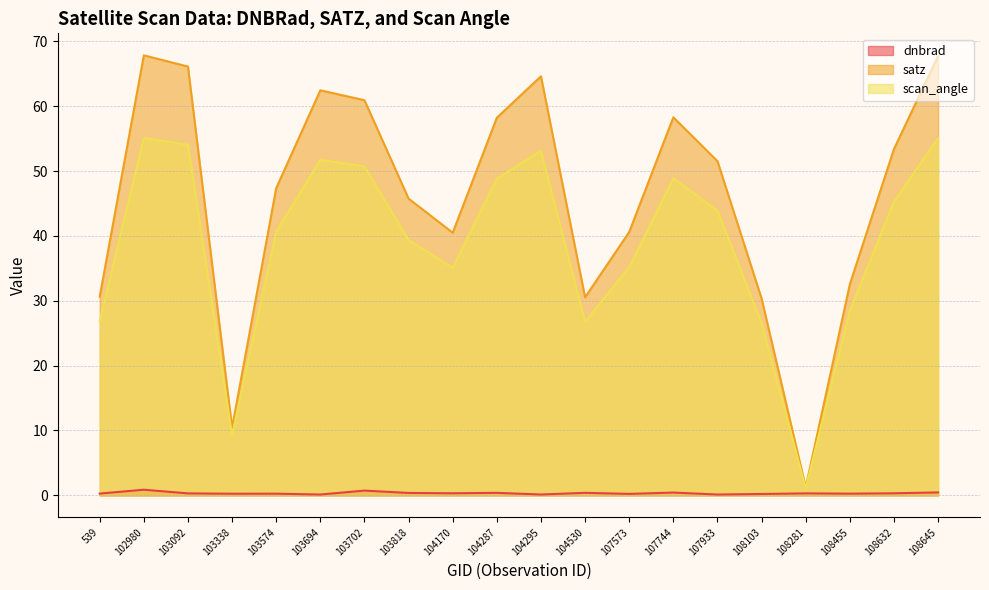

Which series changed the most between 102980 and 108645?

dnbrad